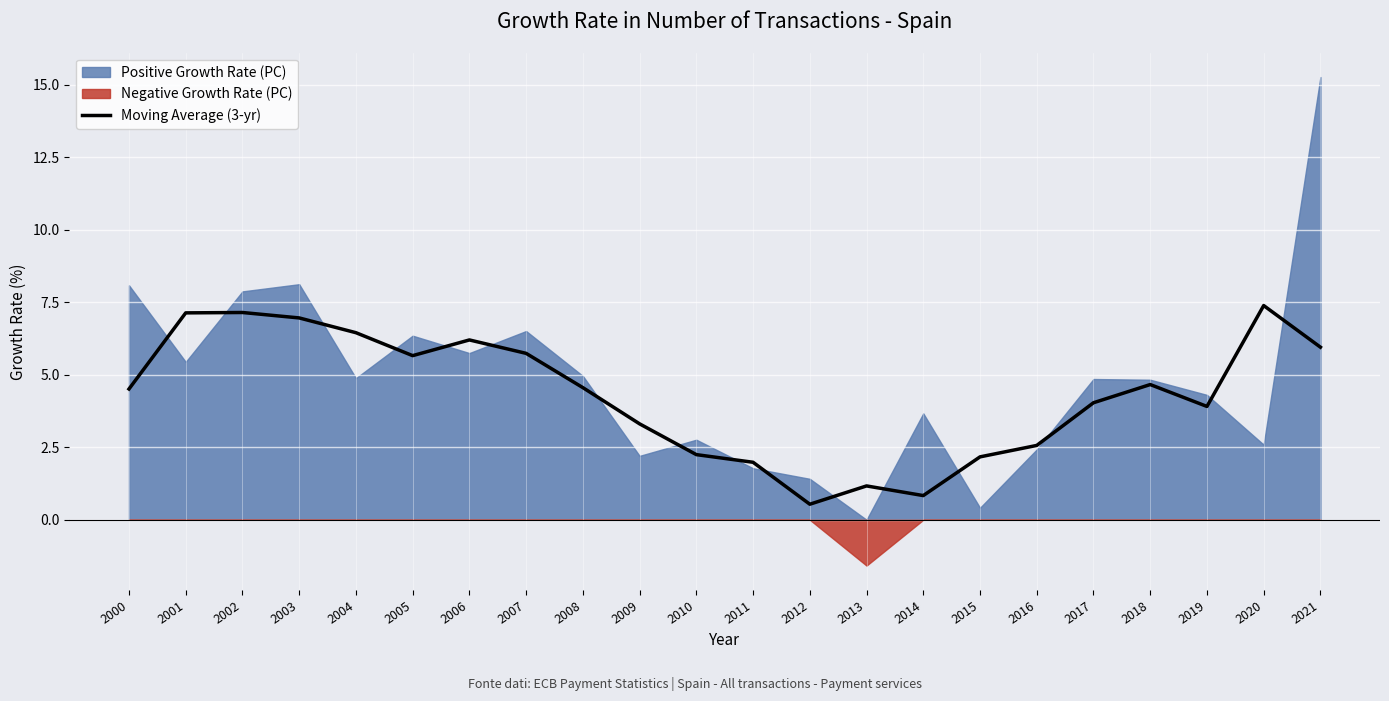

Where is the first local minimum?

2005